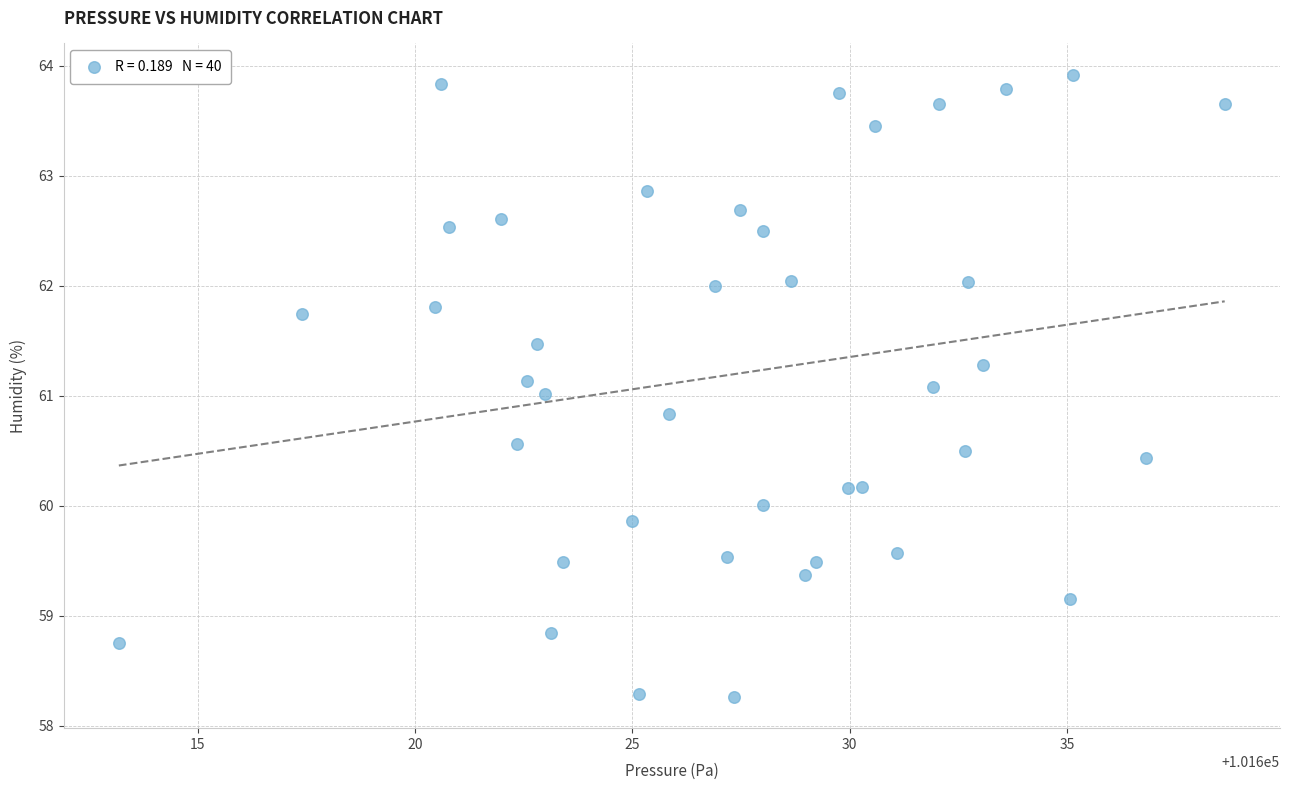

What is the range of Y values (max minus min)?

5.7